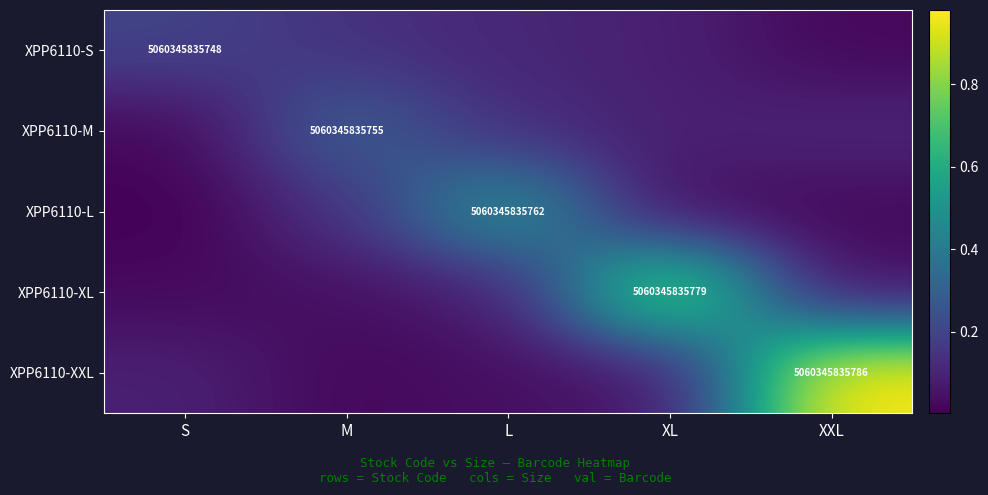

True or false: XPP6110-L has a value of 0.0 at XXL.

False